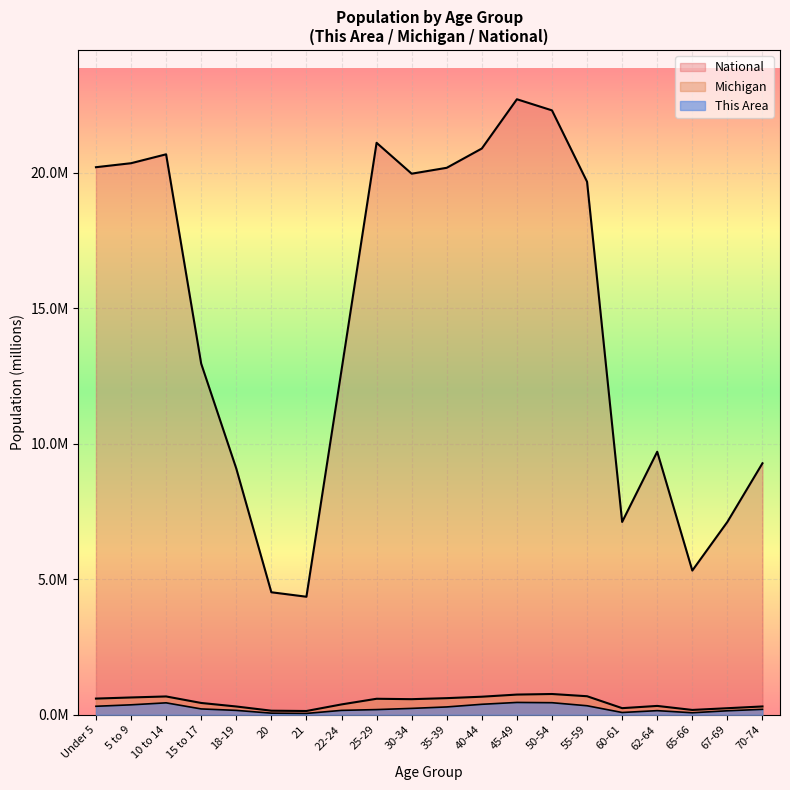

What are all the series names shown in the legend?

This Area, Michigan, National